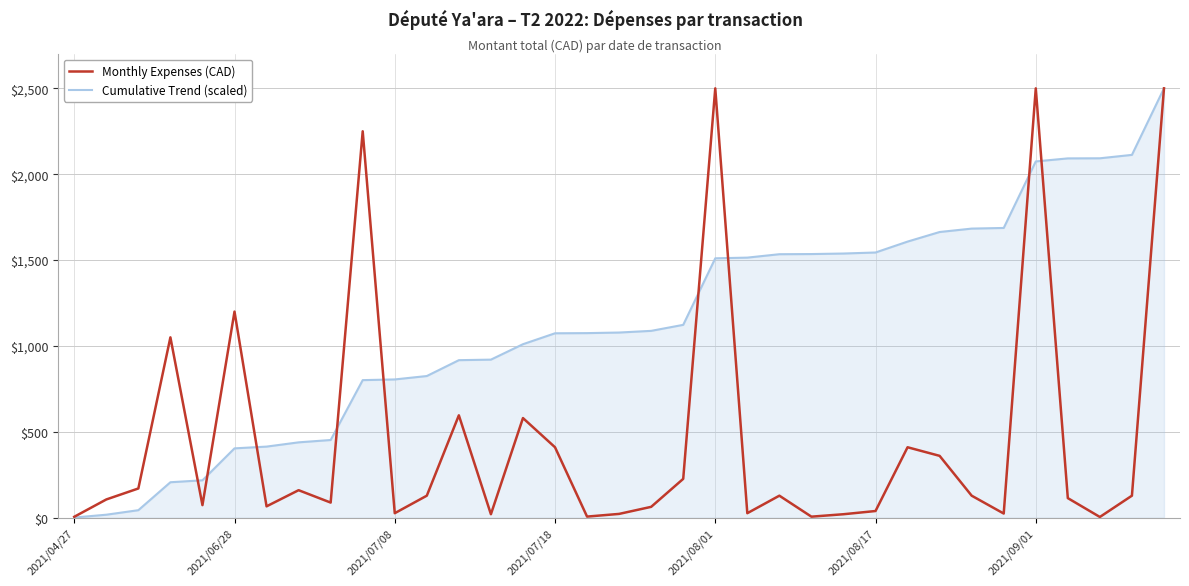

What is the maximum value shown in the chart?

2500.0